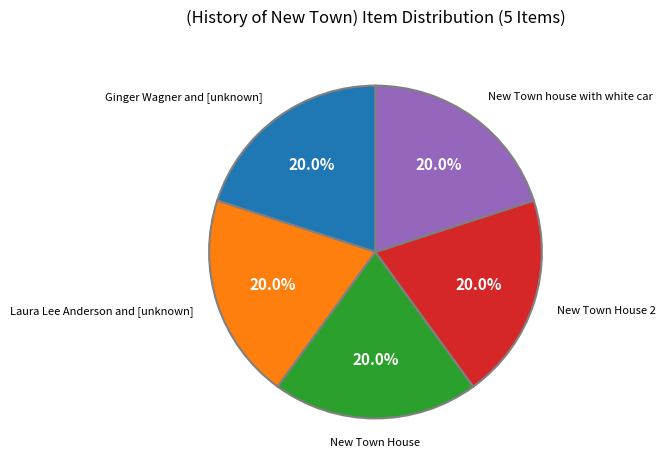

What is the ratio of the value at New Town House 2 to the value at New Town House?

1.0